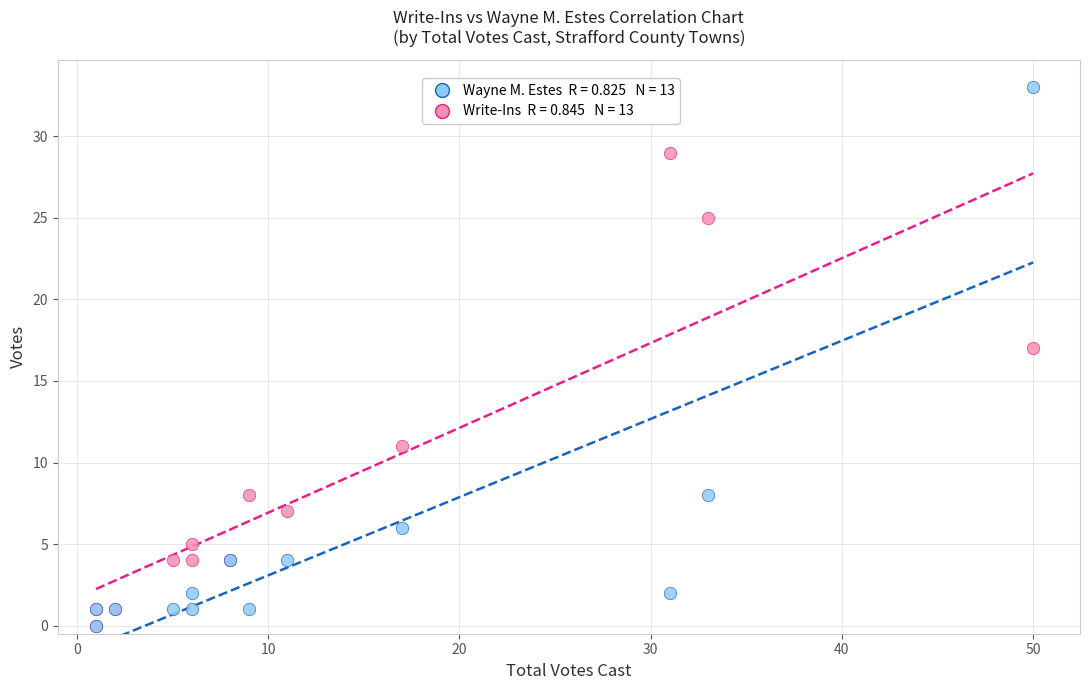

Across all series, what Y value is closest to 16?

17